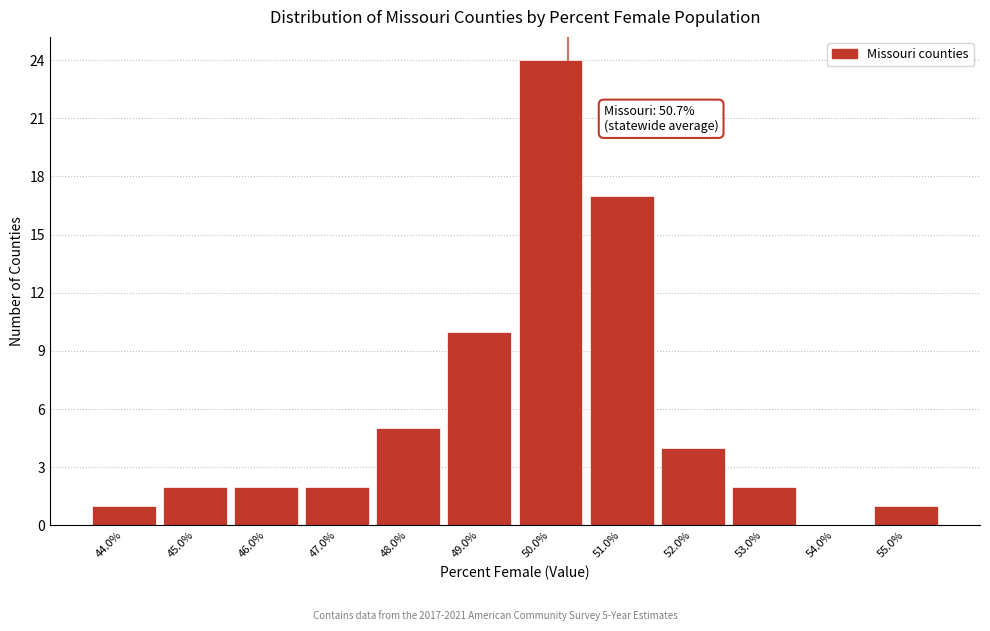

Reading left to right, list all the values displayed in this chart.

44.0%=1	45.0%=2	46.0%=2	47.0%=2	48.0%=5	49.0%=10	50.0%=24	51.0%=17	52.0%=4	53.0%=2	54.0%=0	55.0%=1